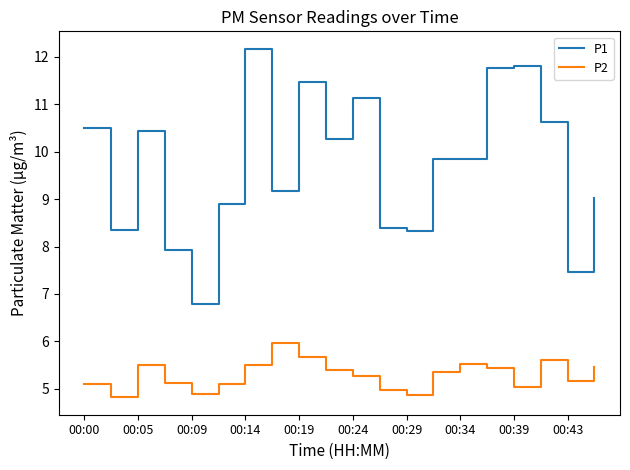

What is the difference between the maximum and minimum values in the P1 series?

5.4